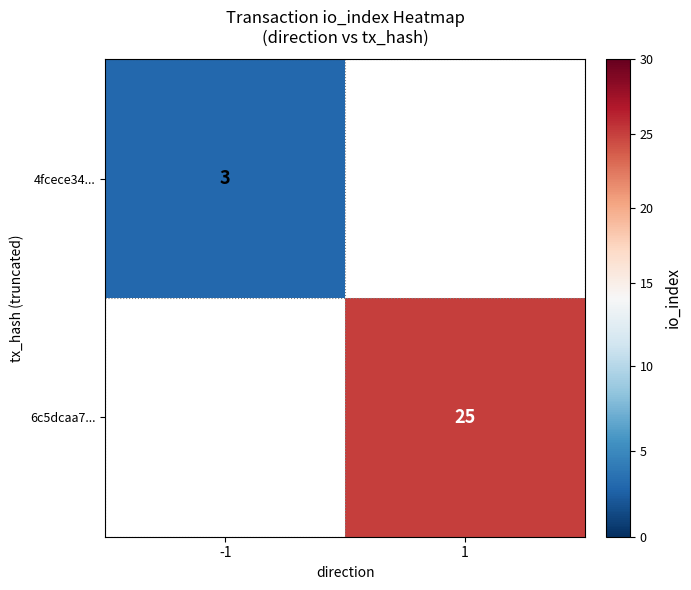

True or false: 4fcece34... has a value of 0.8 at -1.

False